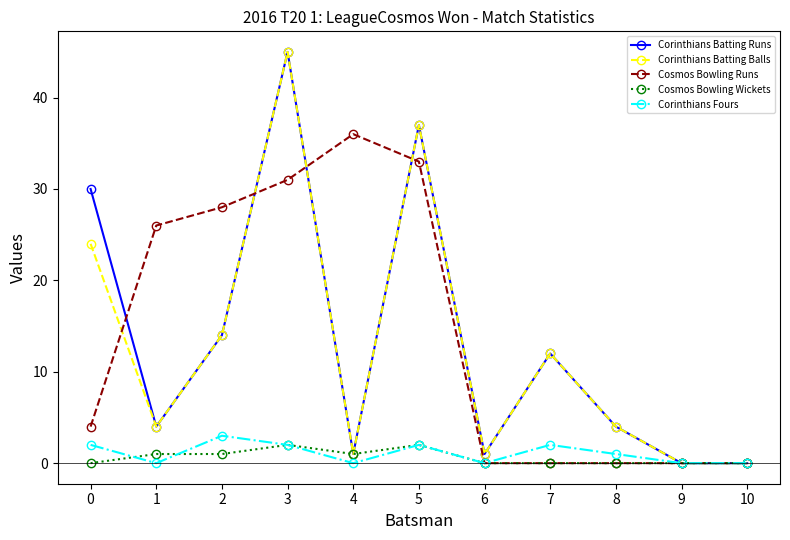

What is the value of the Corinthians Batting Balls point at the 6th from the left?

37